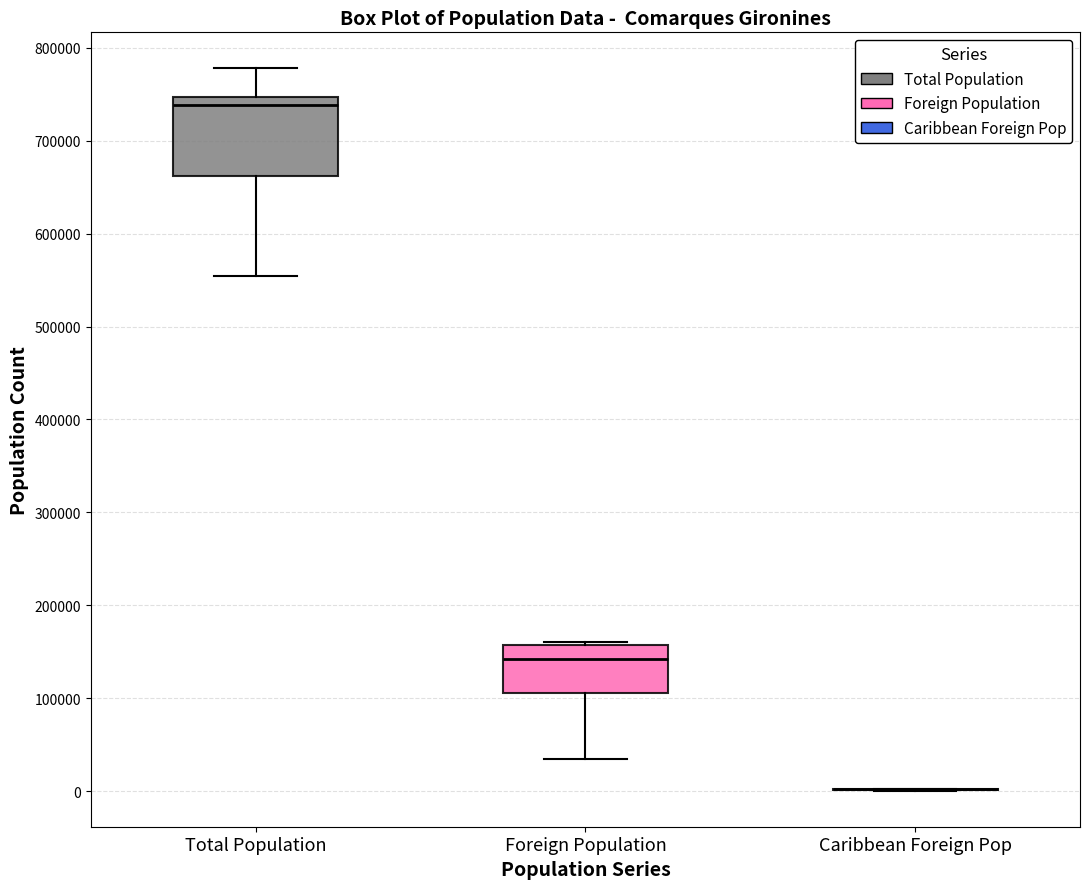

Reading left to right, transcribe this box plot: for each box, give where its median line is, the range the box spans, and where its two whiskers end, as read against the y-axis. The values are not printed on the chart, so give them approximately, as read against the axis.

Total Population: median 740000, box 660000 to 750000, whiskers 550000 to 780000
Foreign Population: median 140000, box 110000 to 160000, whiskers 30000 to 160000
Caribbean Foreign Pop: box collapsed to a line at 0, whiskers 0 to 0